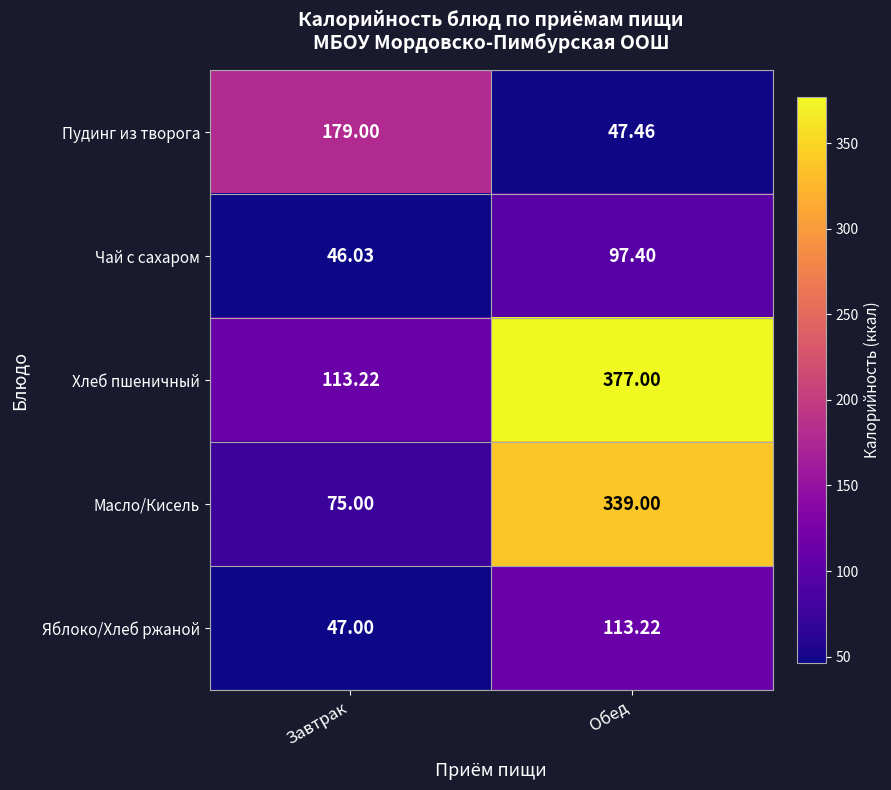

What is the minimum value shown in the chart?

46.0